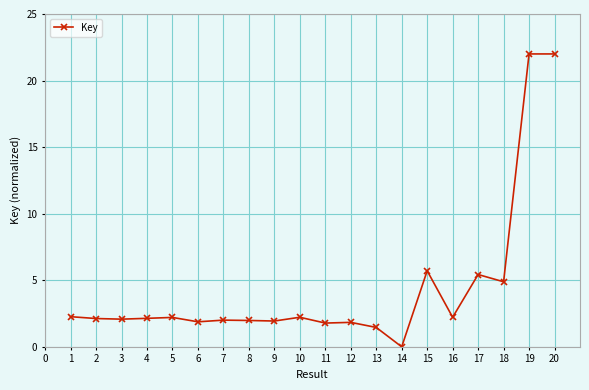

What is the maximum value shown in the chart?

22.0